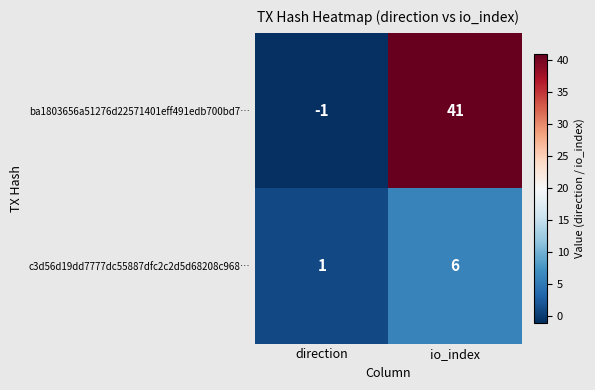

The value of c3d56d19dd7777dc55887dfc2c2d5d68208c968… at direction is 2. True or false?

False